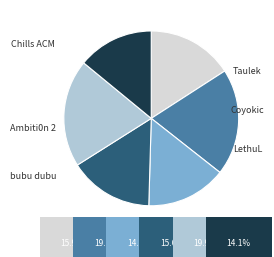

How many slices are in this pie chart?

6